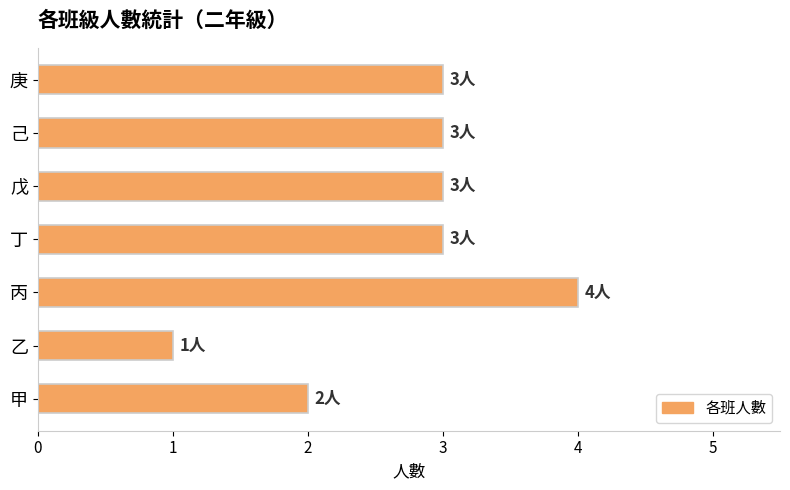

What is the ratio of the value at 甲 to the value at 丁?

0.7